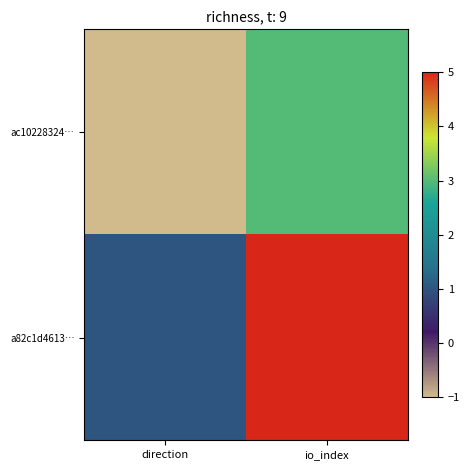

Between direction and io_index, which is larger?

io_index